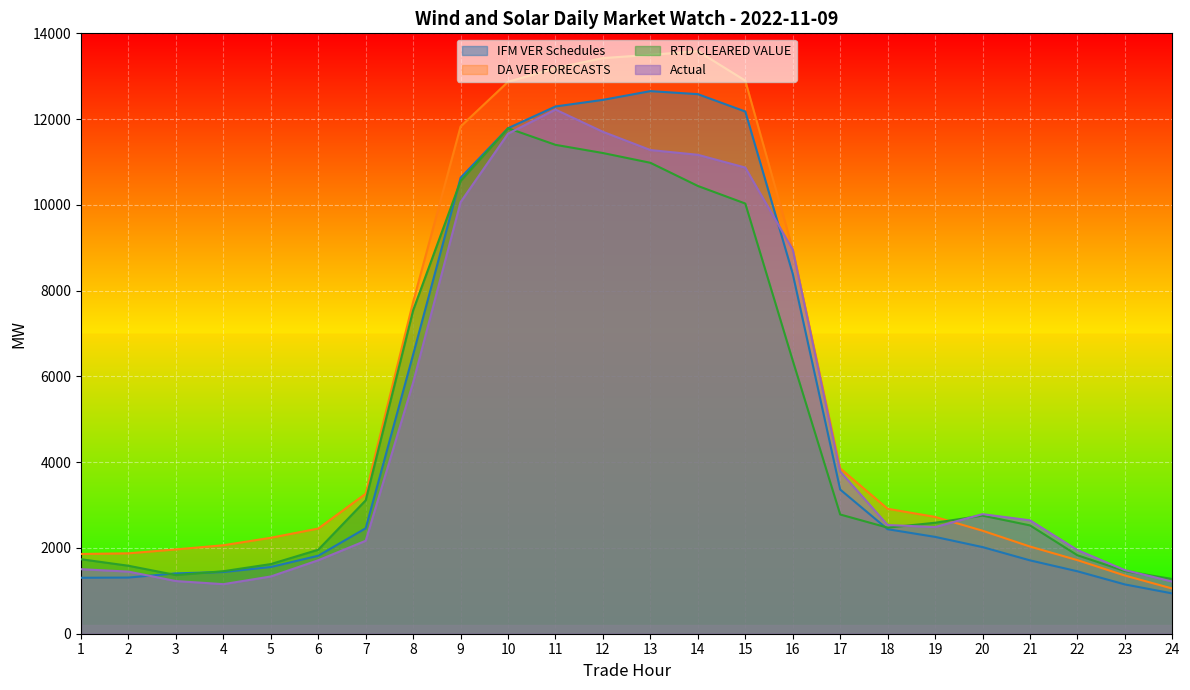

What is the lowest value of the DA VER FORECASTS series?

1053.1